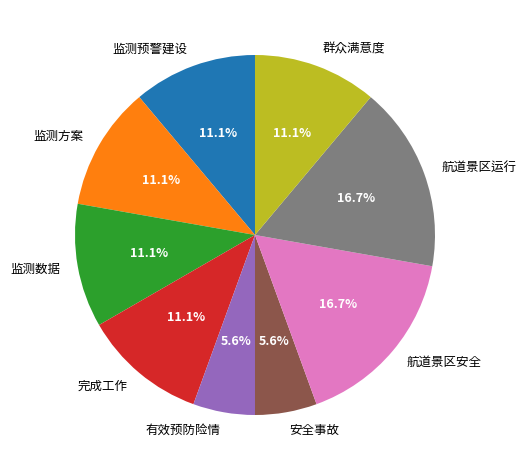

Do 完成工作 and 监测方案 together represent more than half of the pie?

No